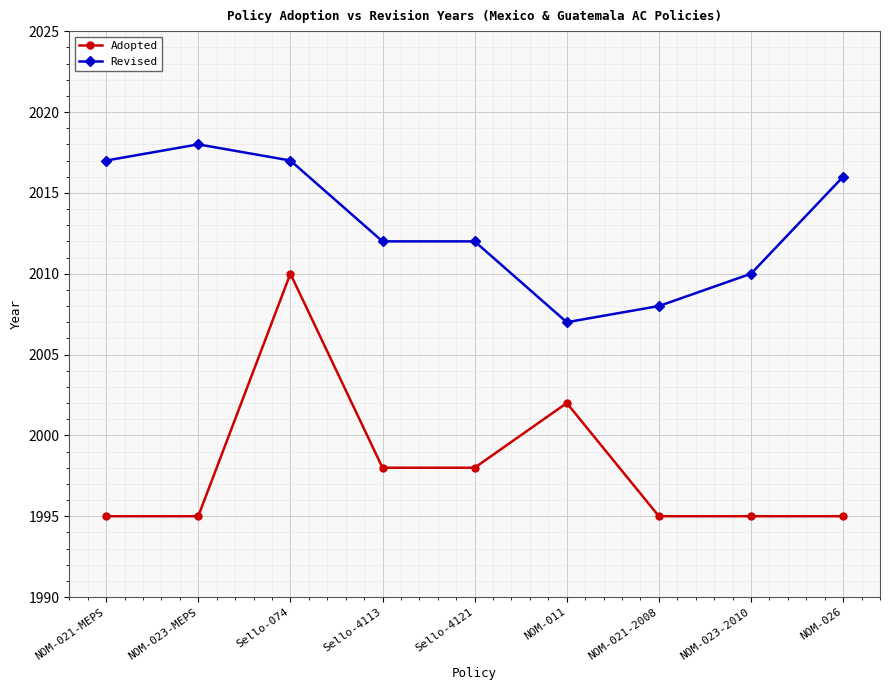

Reading left to right, what are all the values shown in this chart?

Adopted: NOM-021-MEPS=1995	NOM-023-MEPS=1995	Sello-074=2010	Sello-4113=1998	Sello-4121=1998	NOM-011=2002	NOM-021-2008=1995	NOM-023-2010=1995	NOM-026=1995
Revised: NOM-021-MEPS=2017	NOM-023-MEPS=2018	Sello-074=2017	Sello-4113=2012	Sello-4121=2012	NOM-011=2007	NOM-021-2008=2008	NOM-023-2010=2010	NOM-026=2016